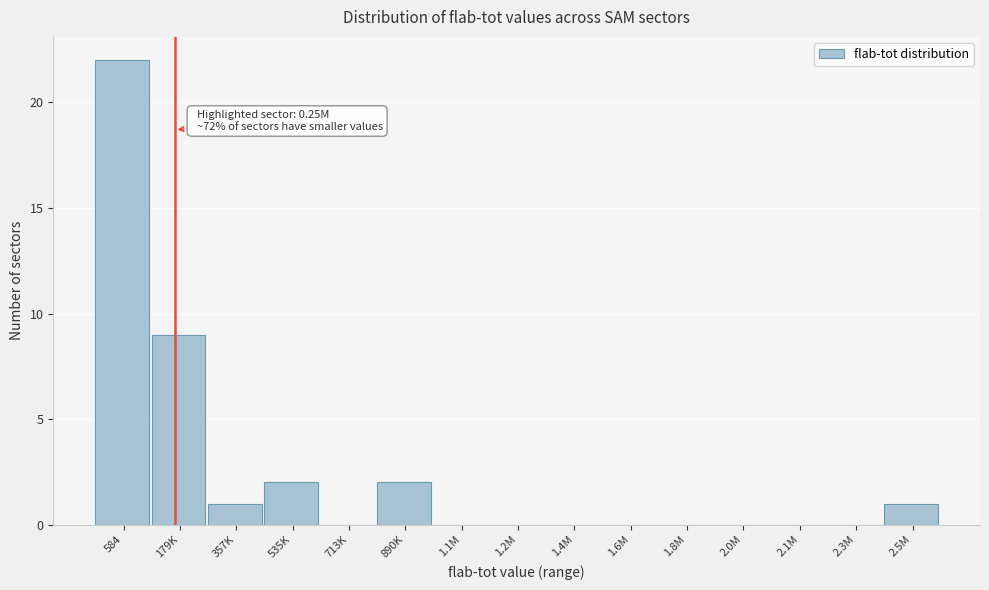

Reading right to left, transcribe all the data shown in this chart.

2.5M=1	2.3M=0	2.1M=0	2.0M=0	1.8M=0	1.6M=0	1.4M=0	1.2M=0	1.1M=0	890K=2	713K=0	535K=2	357K=1	179K=9	584=22